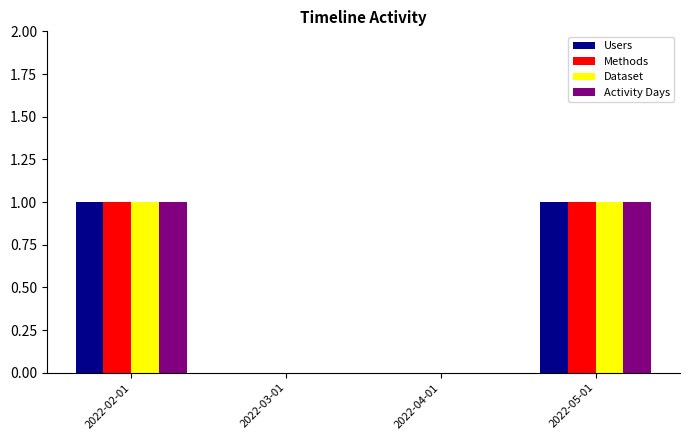

True or false: Methods has a value of 1 at 2022-02-01.

True